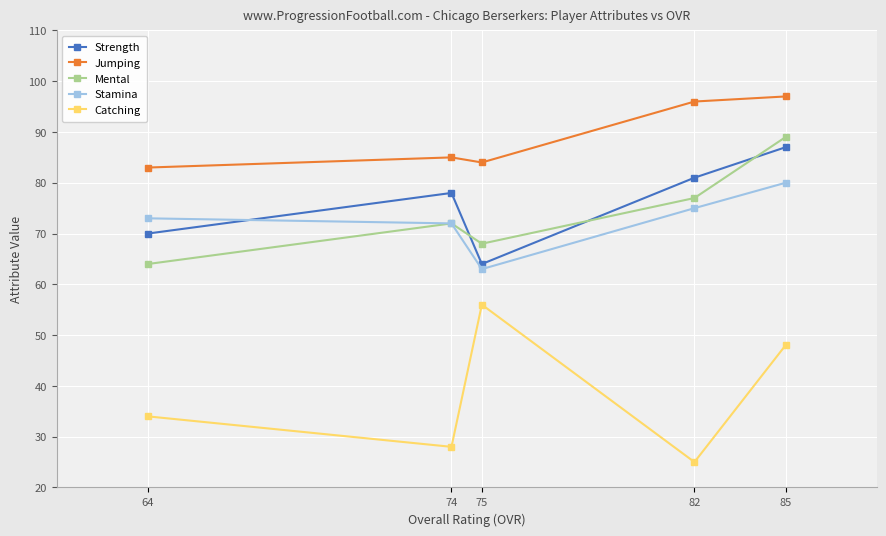

What is the minimum value for Stamina?

63